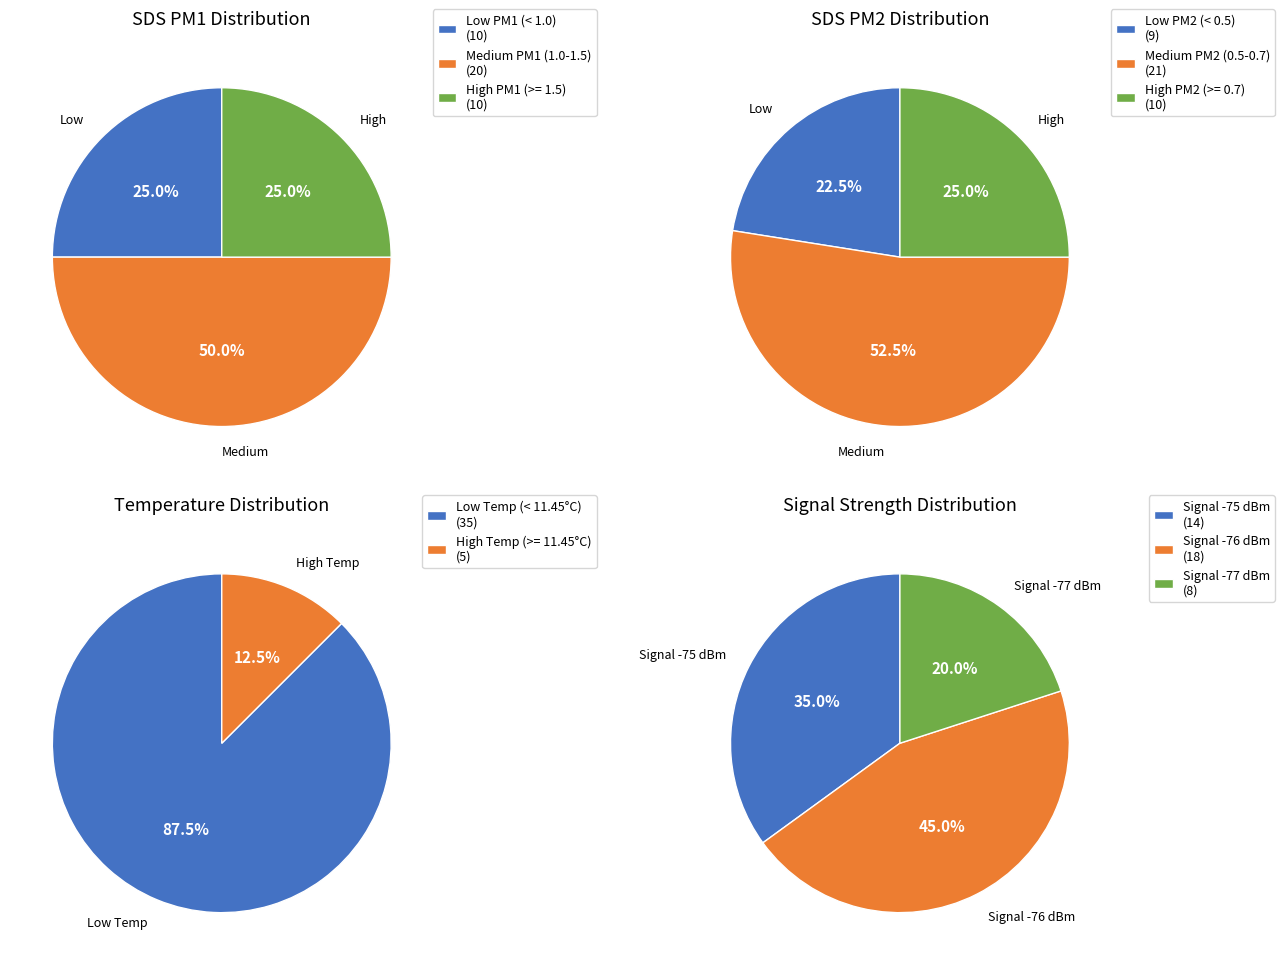

Combined, do 20 and 38 account for over 50%?

No